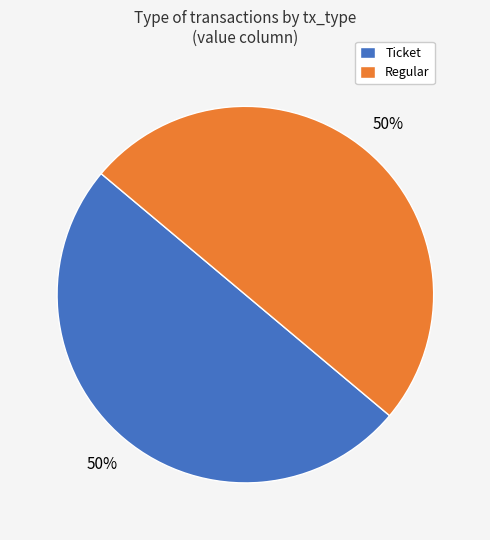

Approximately how many times larger is the value at Regular compared to Ticket?

1.0